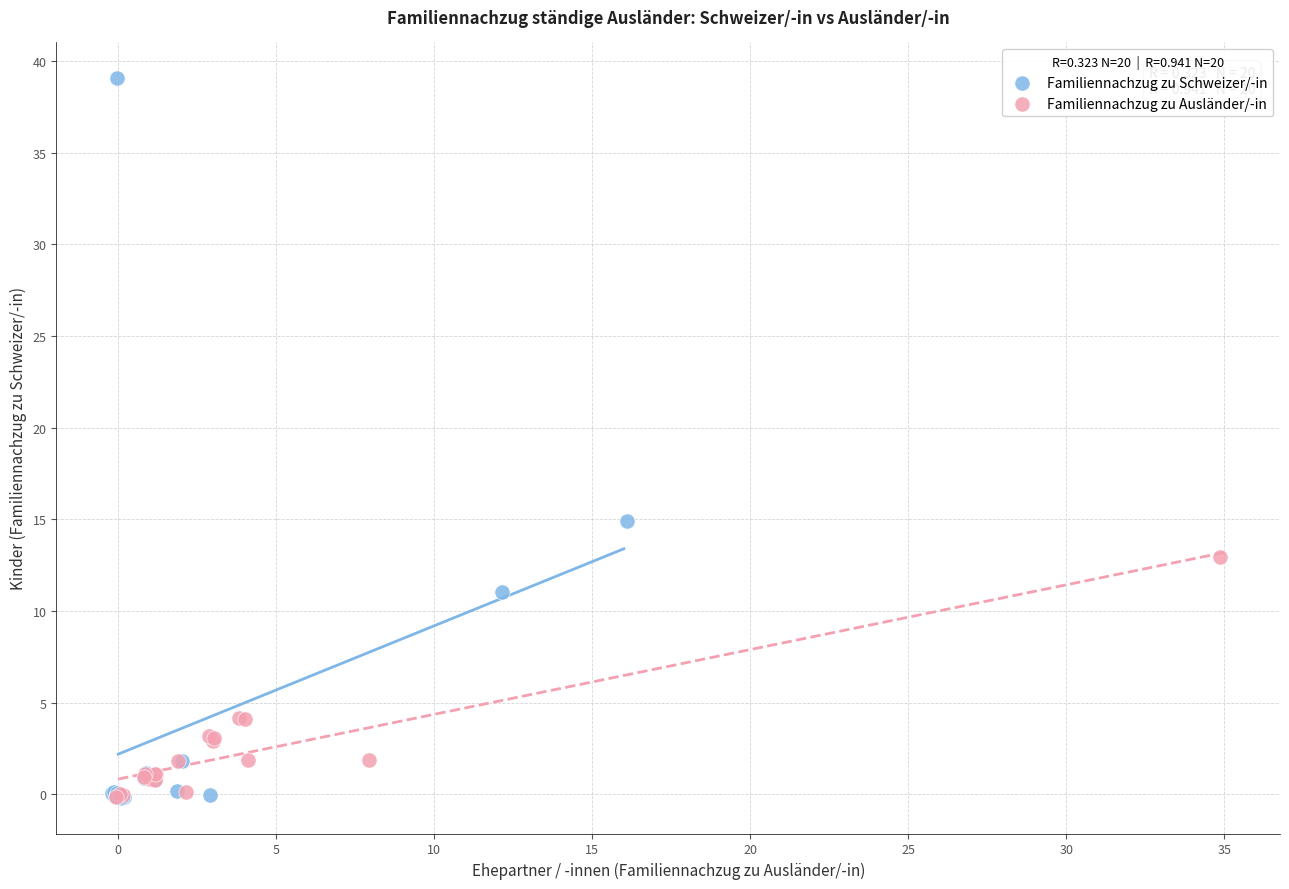

Which series has the largest Y range (max minus min)?

Familiennachzug zu Schweizer/-in